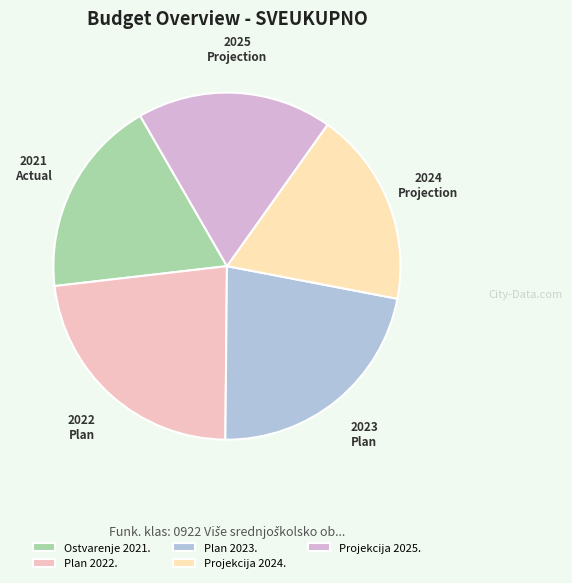

Rank the categories by value from lowest to highest.

Projekcija 2024., Projekcija 2025., Ostvarenje 2021., Plan 2023., Plan 2022.